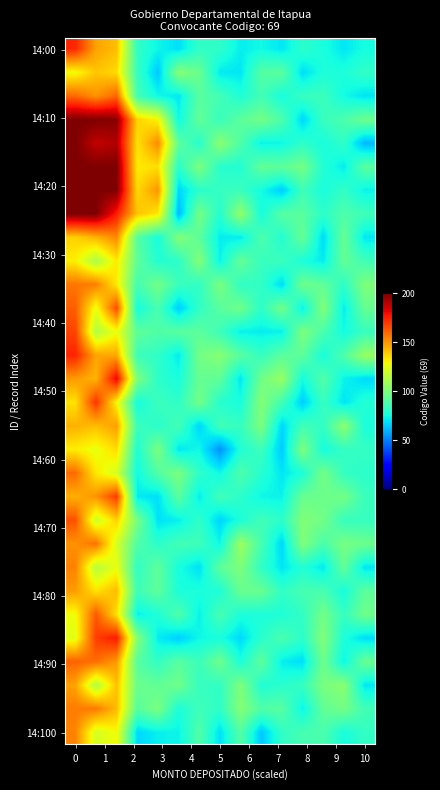

How many data points does each series have?

15